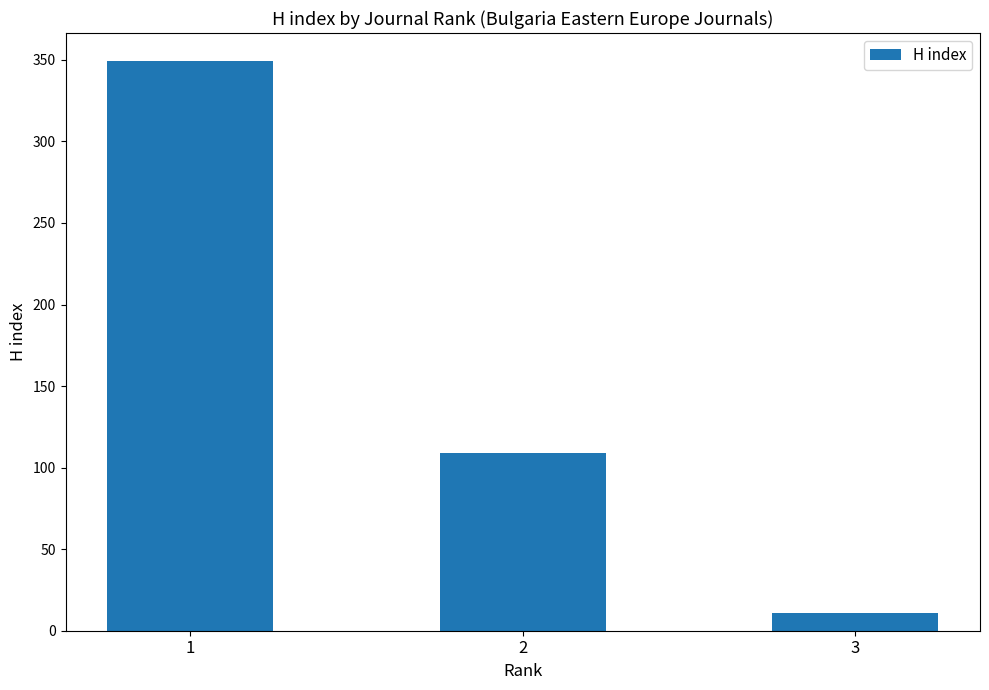

What is the change in value from 1 to 2?

-240